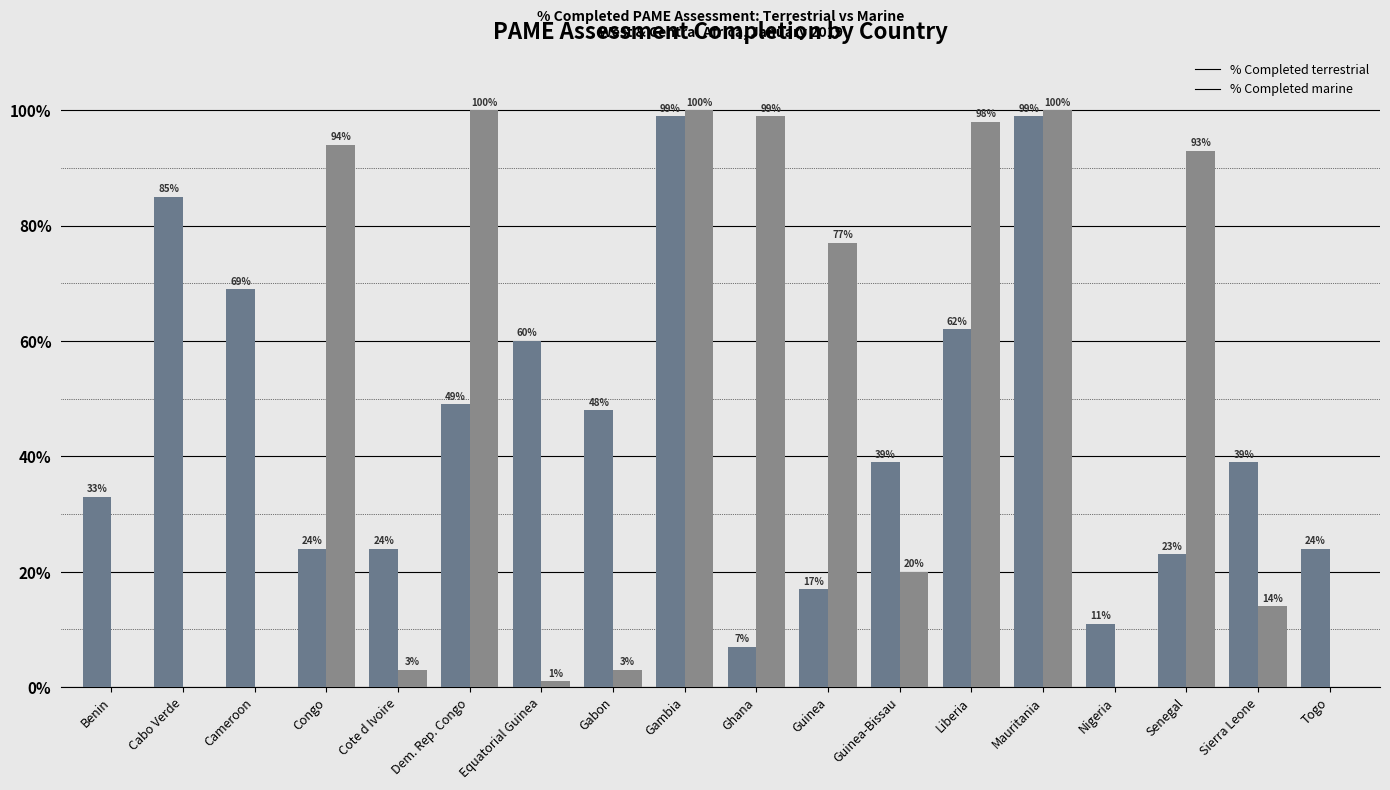

How many series are shown in this chart?

2